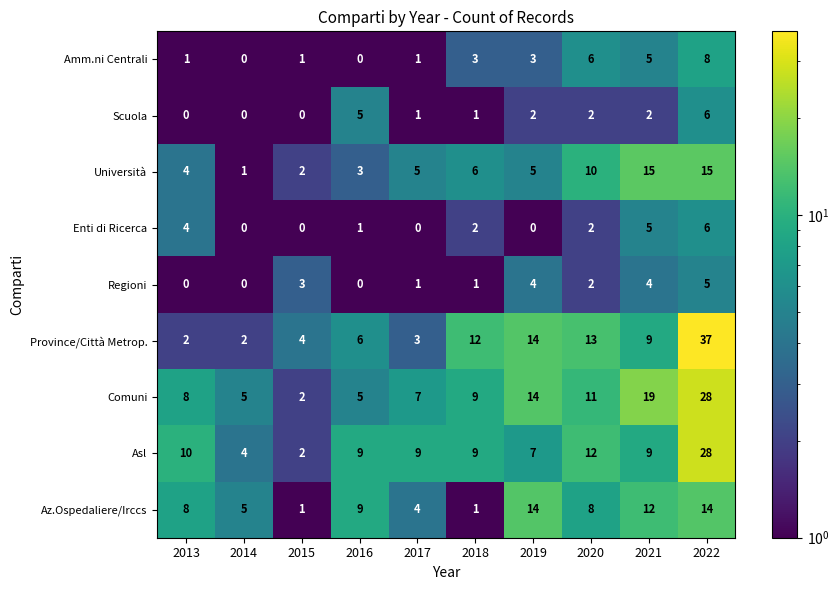

Where does the Enti di Ricerca series first go above 2?

2013